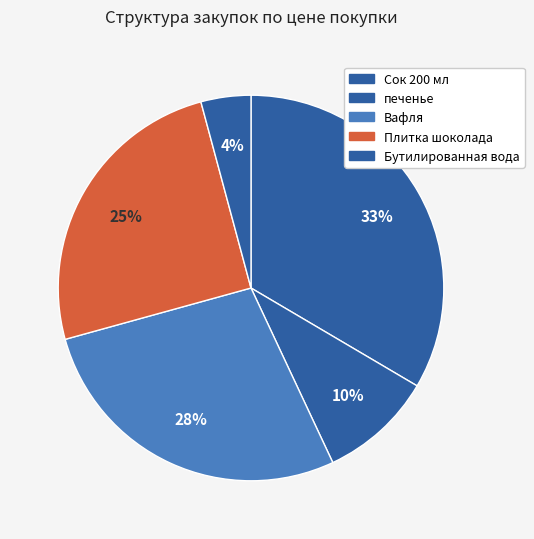

To the nearest percent, what is the difference between the largest and smallest slice percentages?

29%